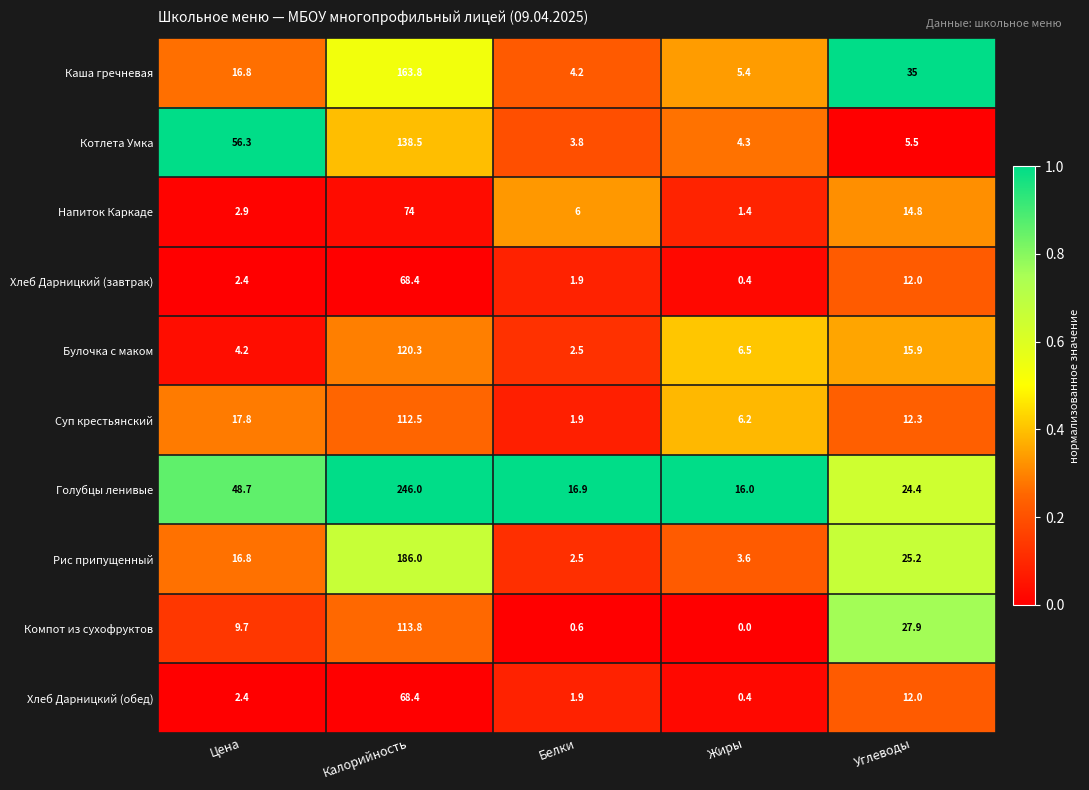

What is the total value across all series at Углеводы?

185.0